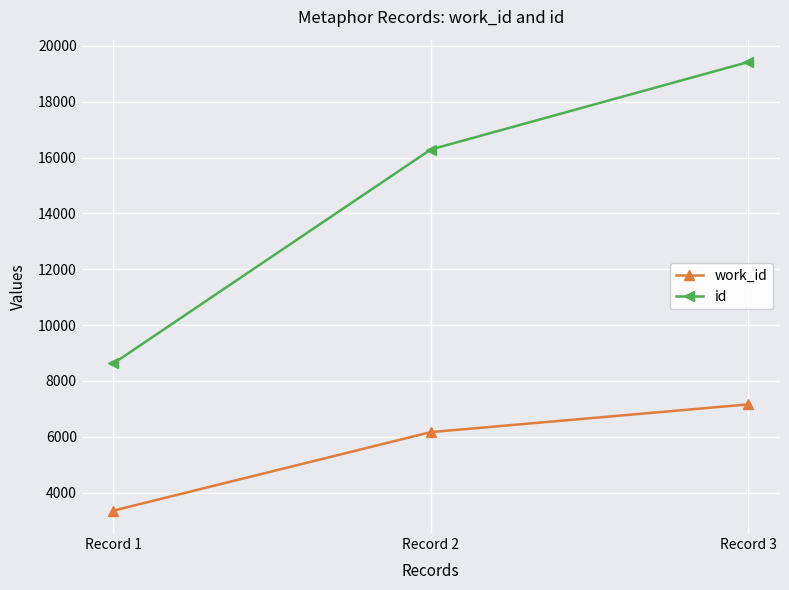

True or false: work_id has a value of 6163 at Record 2.

True